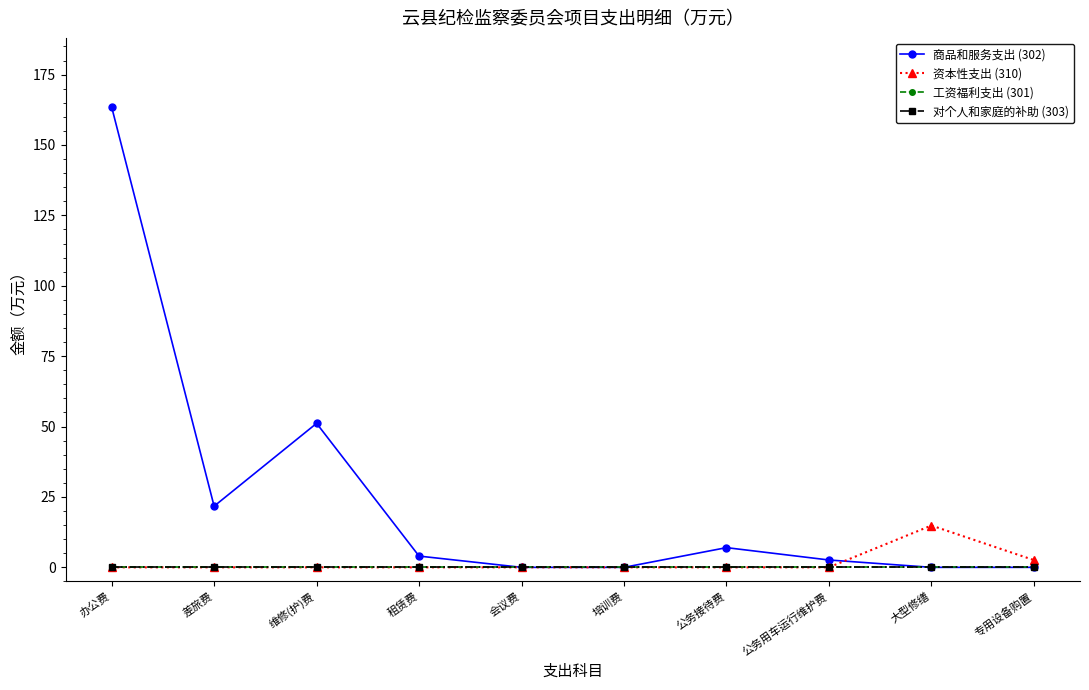

Rank the series by their maximum value, from highest to lowest.

商品和服务支出 (302), 资本性支出 (310), 工资福利支出 (301), 对个人和家庭的补助 (303)